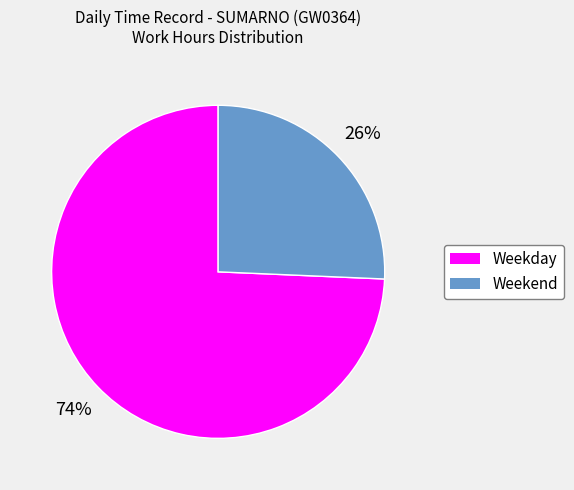

Is there any slice that represents more than half of the pie?

Yes